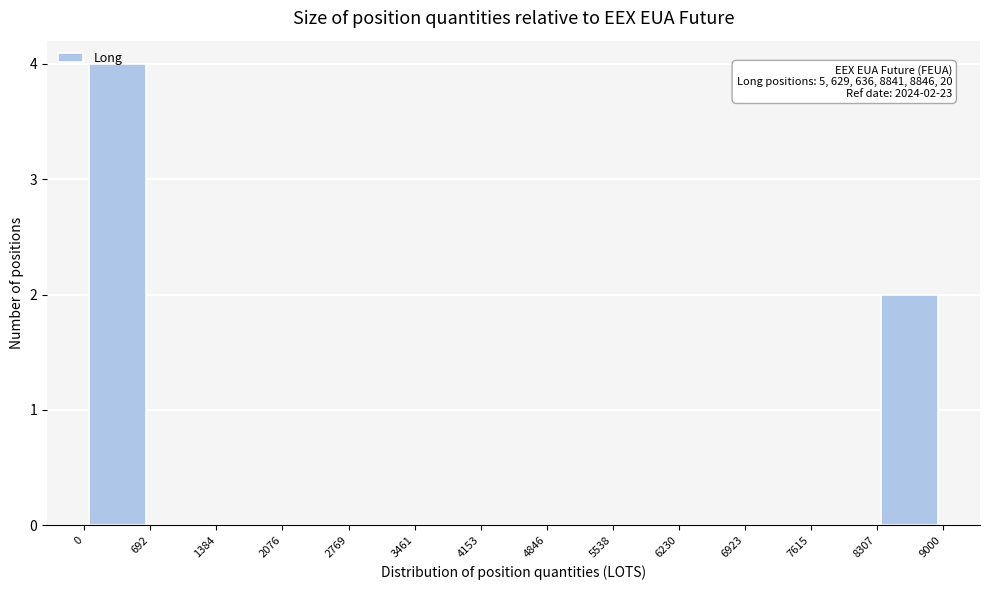

Which range on the x-axis has the tallest bar?

0 to 692